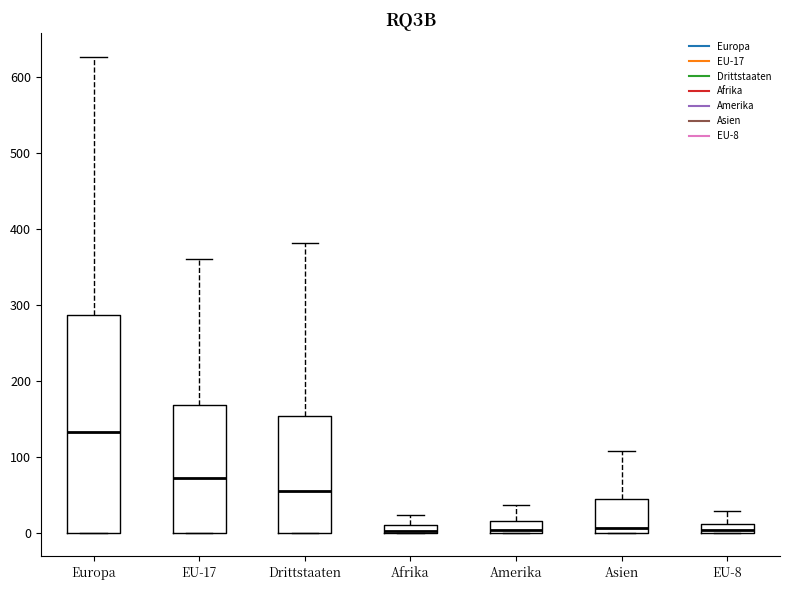

Comparing the boxes themselves (not the whiskers), which one is the tallest?

Europa